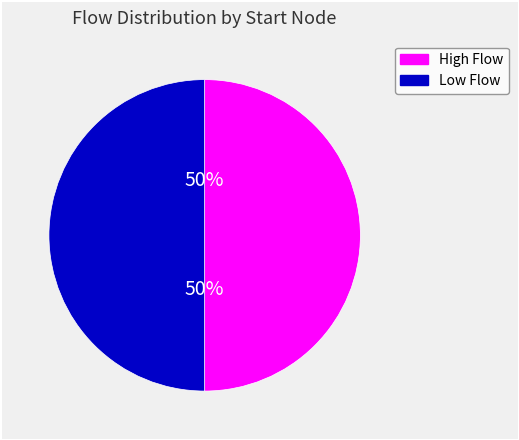

To the nearest percent, what is the average slice percentage?

50%